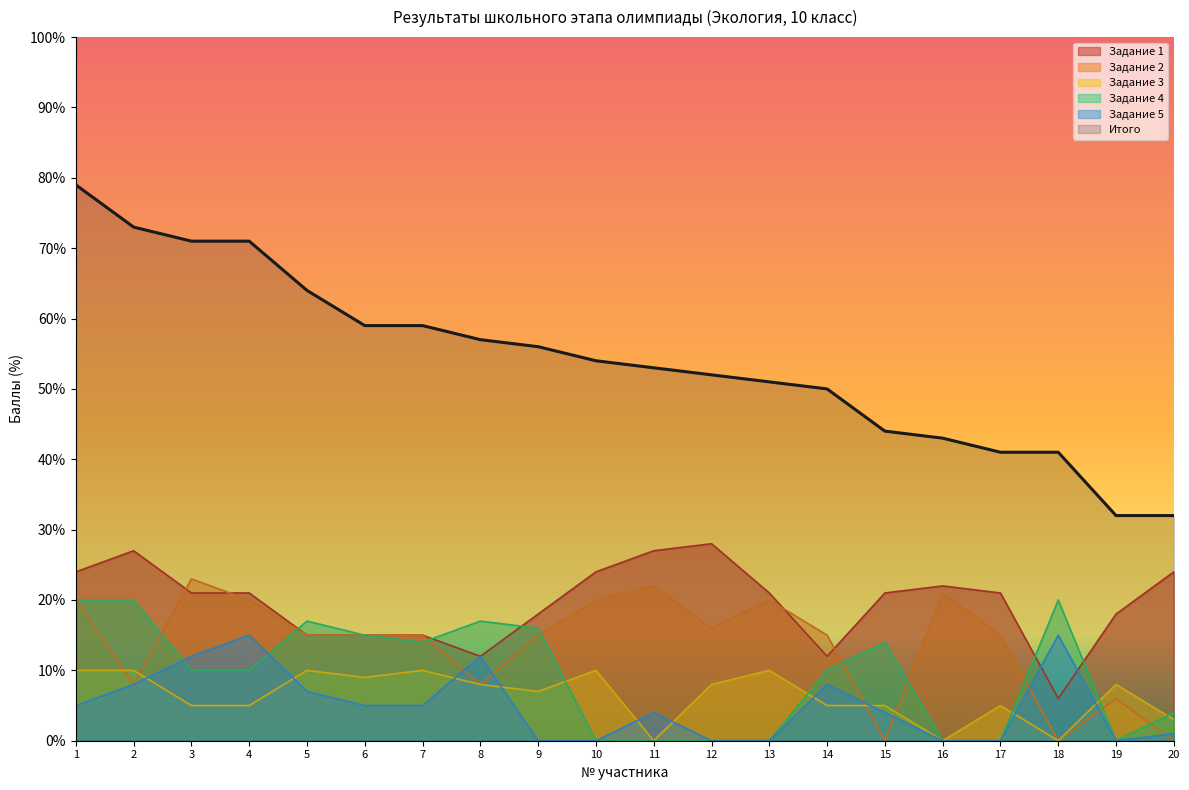

What is the sum of all Задание 1 values?

392.0